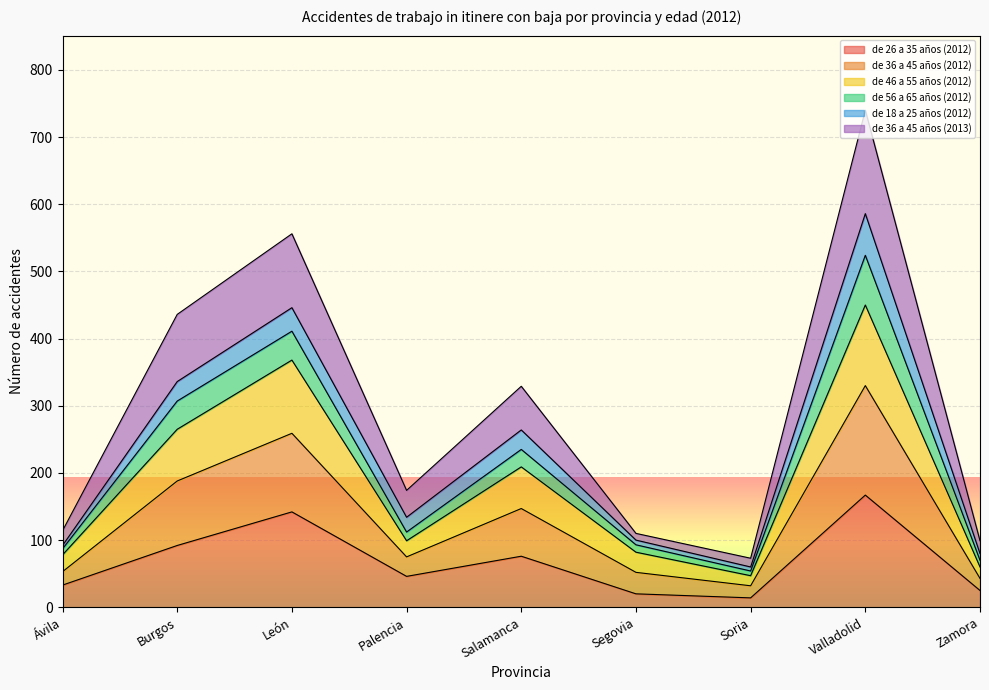

How many lines are shown in the chart?

6